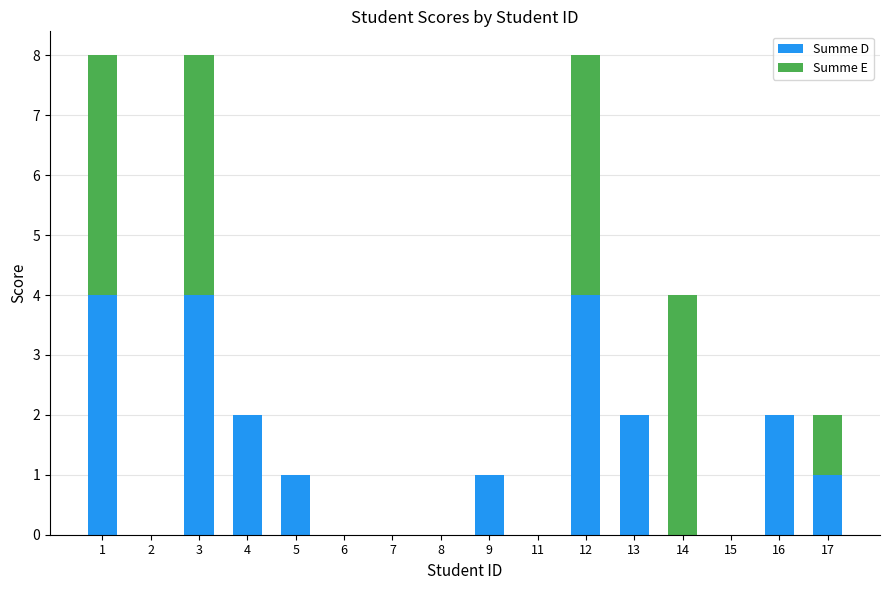

What is the sum of all Summe D values?

21